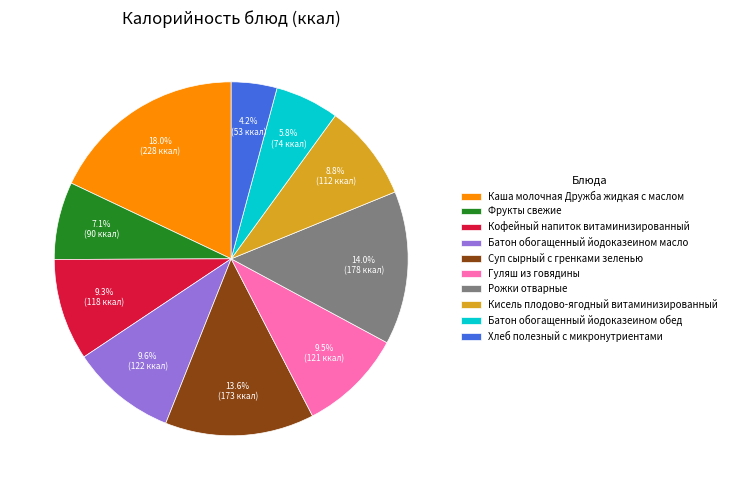

True or false: Каша молочная Дружба жидкая с маслом accounts for 10% of the total.

False